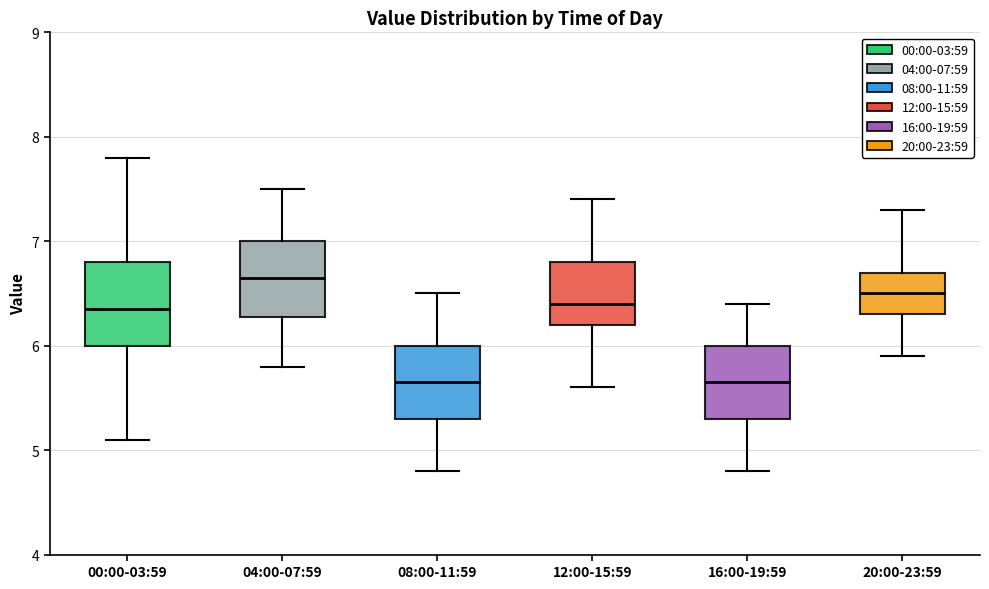

Reading left to right, transcribe this box plot: for each box, give where its median line is, the range the box spans, and where its two whiskers end, as read against the y-axis. The values are not printed on the chart, so give them approximately, as read against the axis.

00:00-03:59: median 6.4, box 6.0 to 6.8, whiskers 5.1 to 7.8
04:00-07:59: median 6.7, box 6.3 to 7.0, whiskers 5.8 to 7.5
08:00-11:59: median 5.7, box 5.3 to 6.0, whiskers 4.8 to 6.5
12:00-15:59: median 6.4, box 6.2 to 6.8, whiskers 5.6 to 7.4
16:00-19:59: median 5.7, box 5.3 to 6.0, whiskers 4.8 to 6.4
20:00-23:59: median 6.5, box 6.3 to 6.7, whiskers 5.9 to 7.3